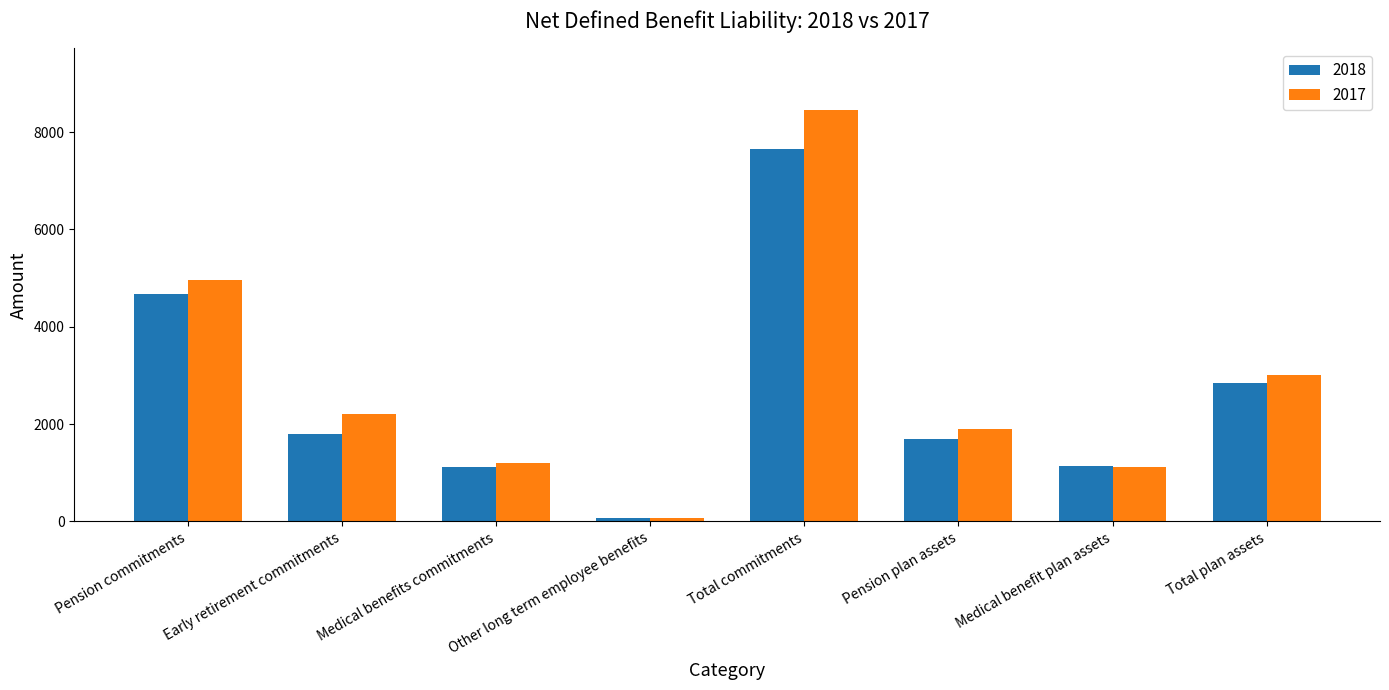

What is the total value across all series at Pension commitments?

9647